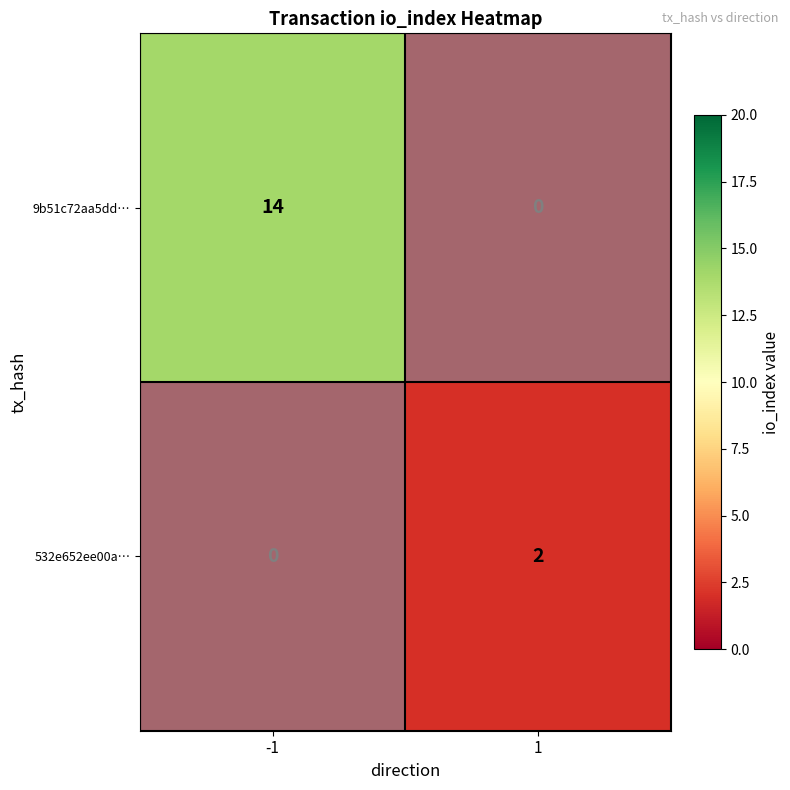

At 1, list the series in order from smallest to largest.

9b51c72aa5dd…, 532e652ee00a…